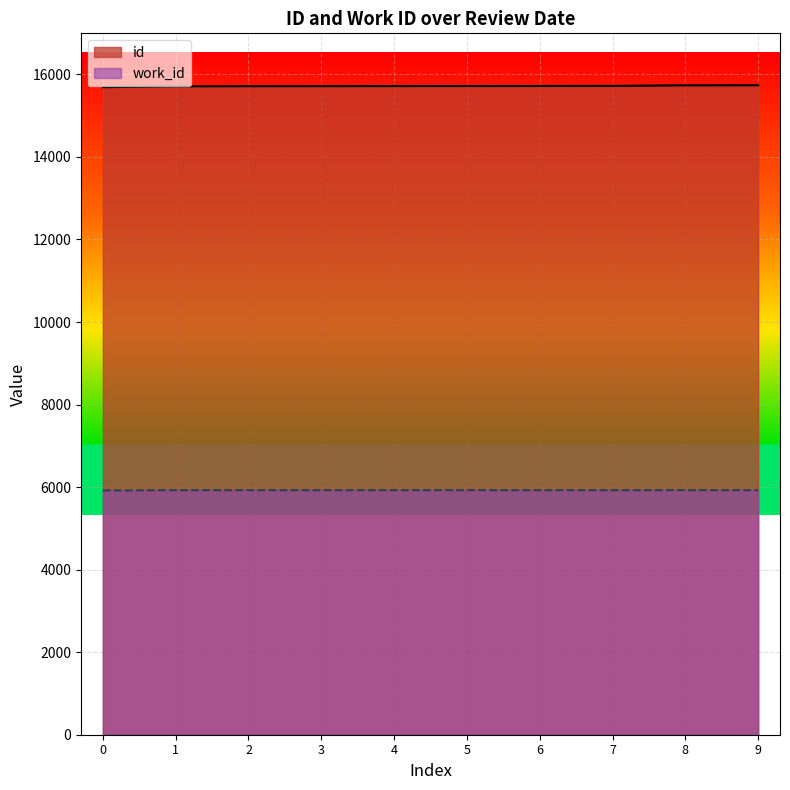

Reading right to left, extract all data points from this chart.

id: 15736	15735	15721	15719	15718	15717	15715	15714	15710	15691
work_id: 5925	5925	5925	5925	5925	5925	5925	5925	5925	5918